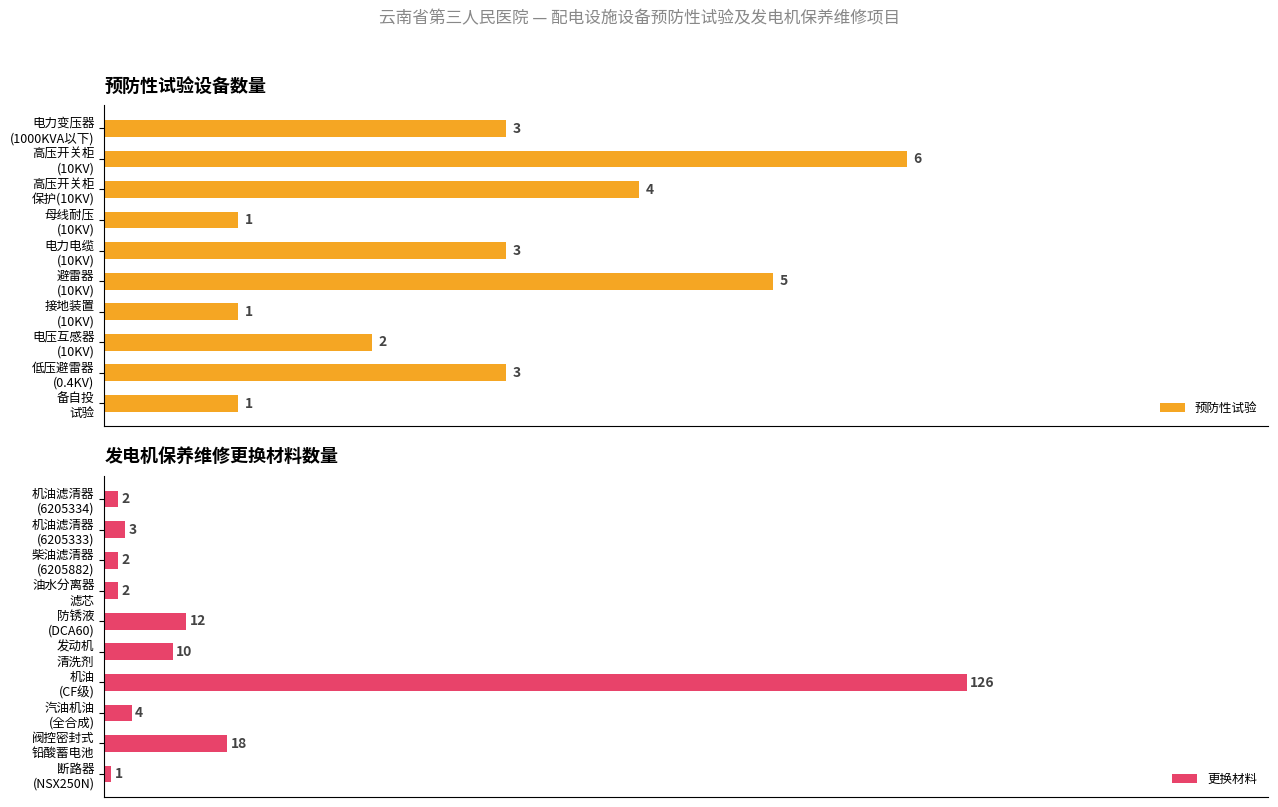

How many data points does each series have?

10